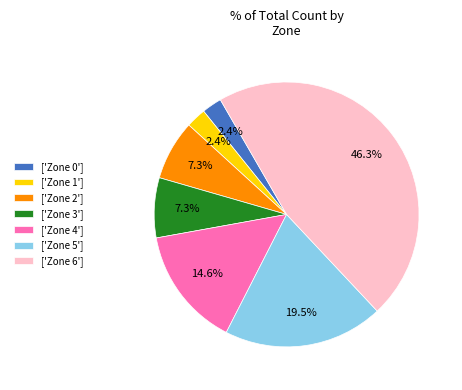

Which slice is the largest?

['Zone 6']